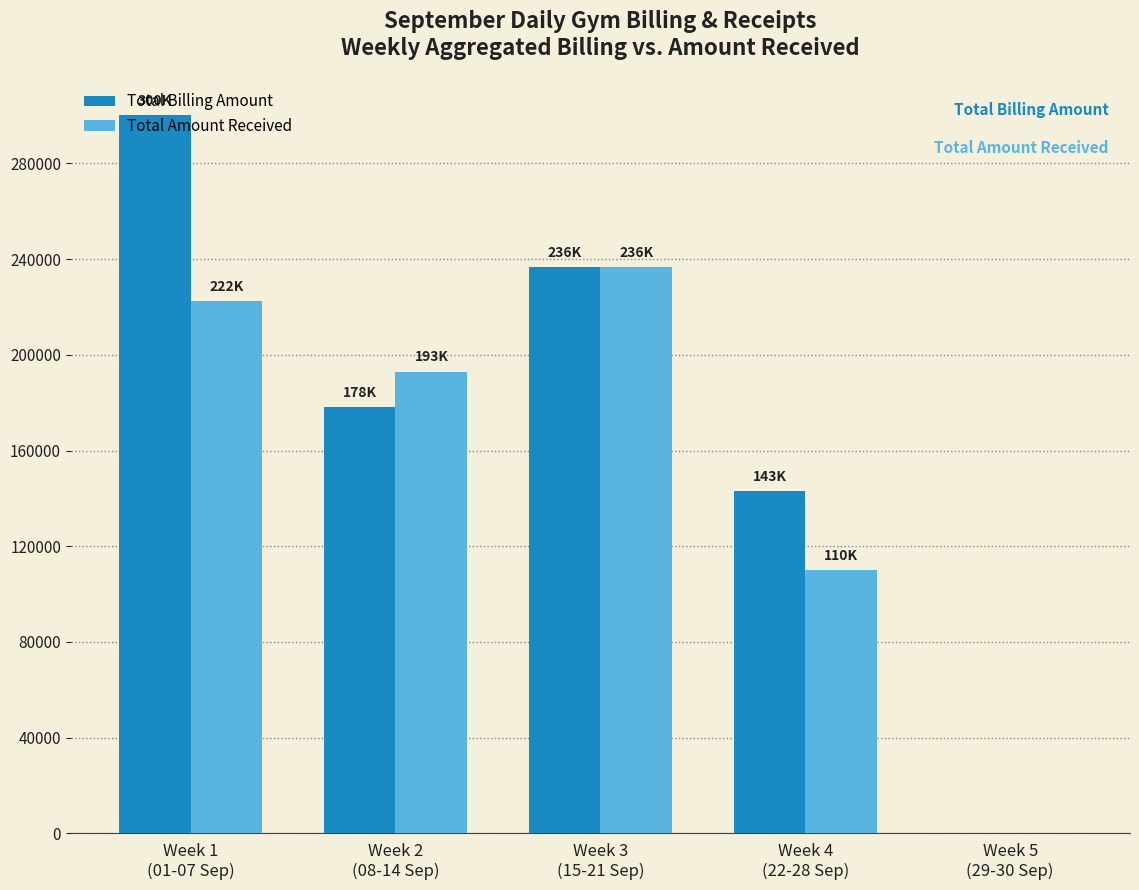

Where is Total Amount Received nearest to the value 118249?

Week 4
(22-28 Sep)